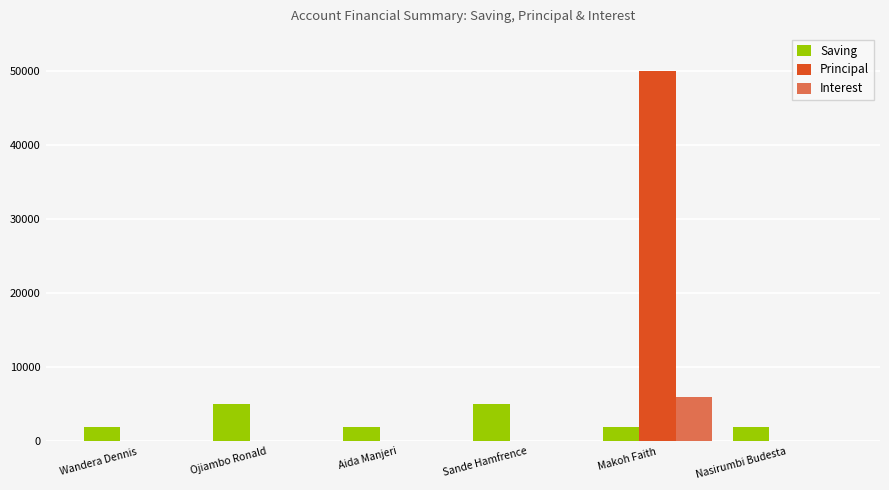

Which series has the largest total across all categories?

Principal